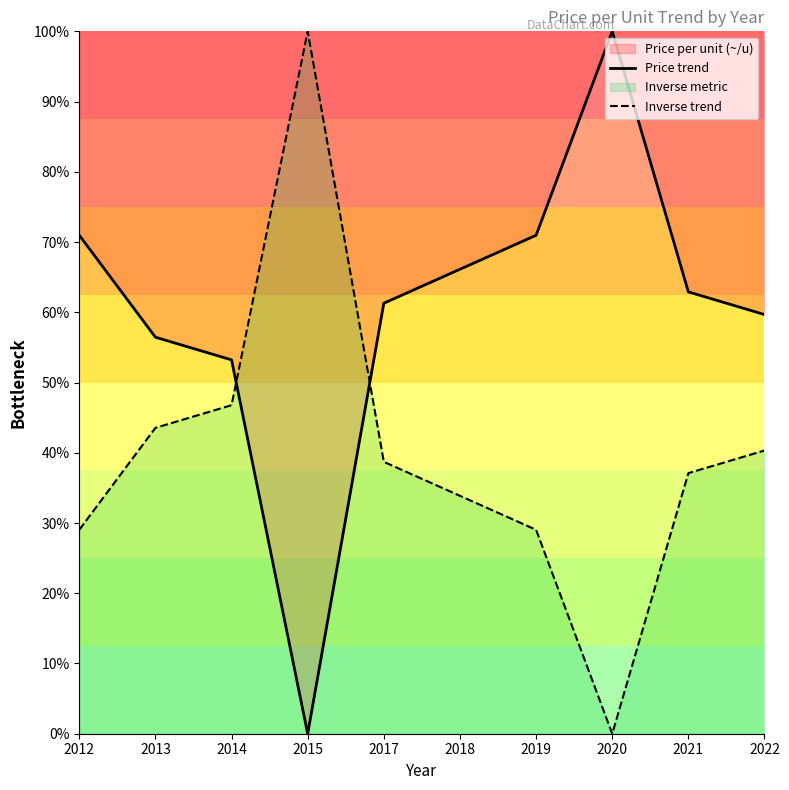

Reading left to right, extract all data points from this chart.

Price trend: 71.0	56.5	53.2	0.0	61.3	66.1	71.0	100.0	62.9	59.7
Inverse trend: 29.0	43.5	46.8	100.0	38.7	33.9	29.0	0.0	37.1	40.3